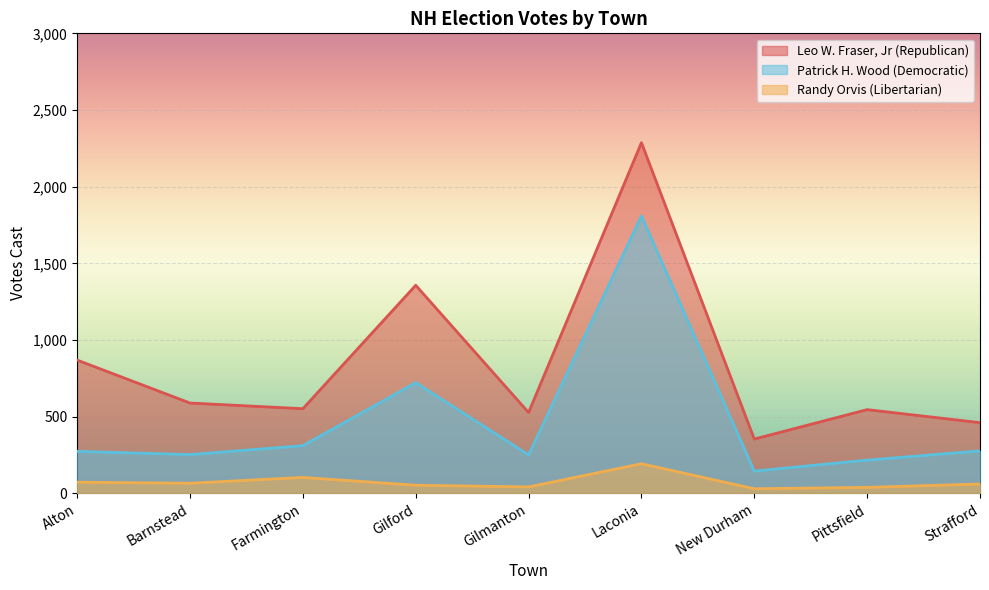

How many data points in Patrick H. Wood (Democratic) are less than 274?

4